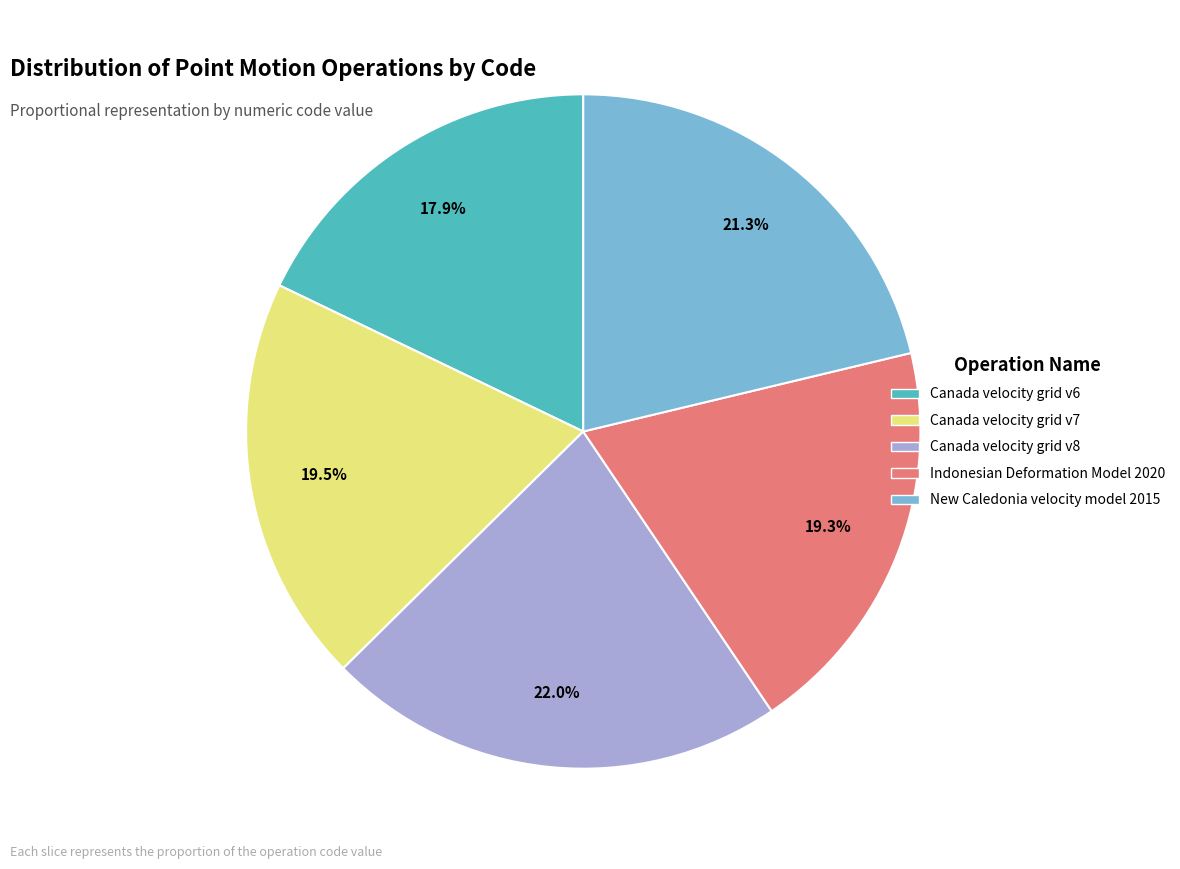

Approximately how many times larger is the value at Canada velocity grid v7 compared to Canada velocity grid v8?

0.9